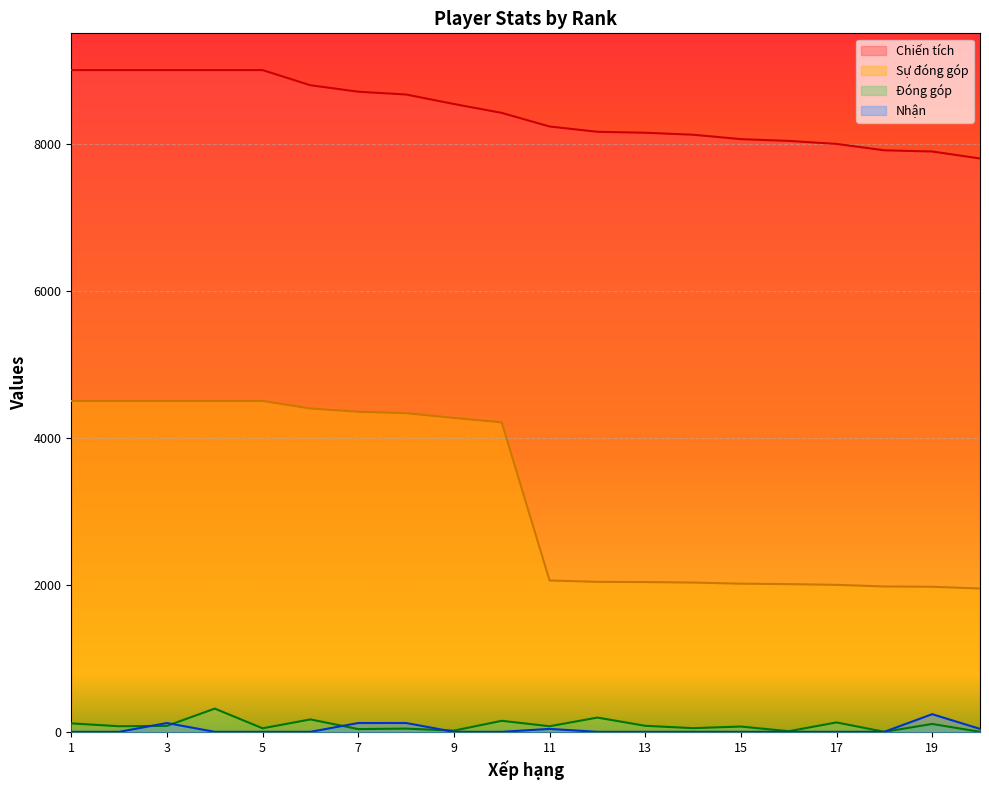

At how many categories does at least one series exceed 4583?

20